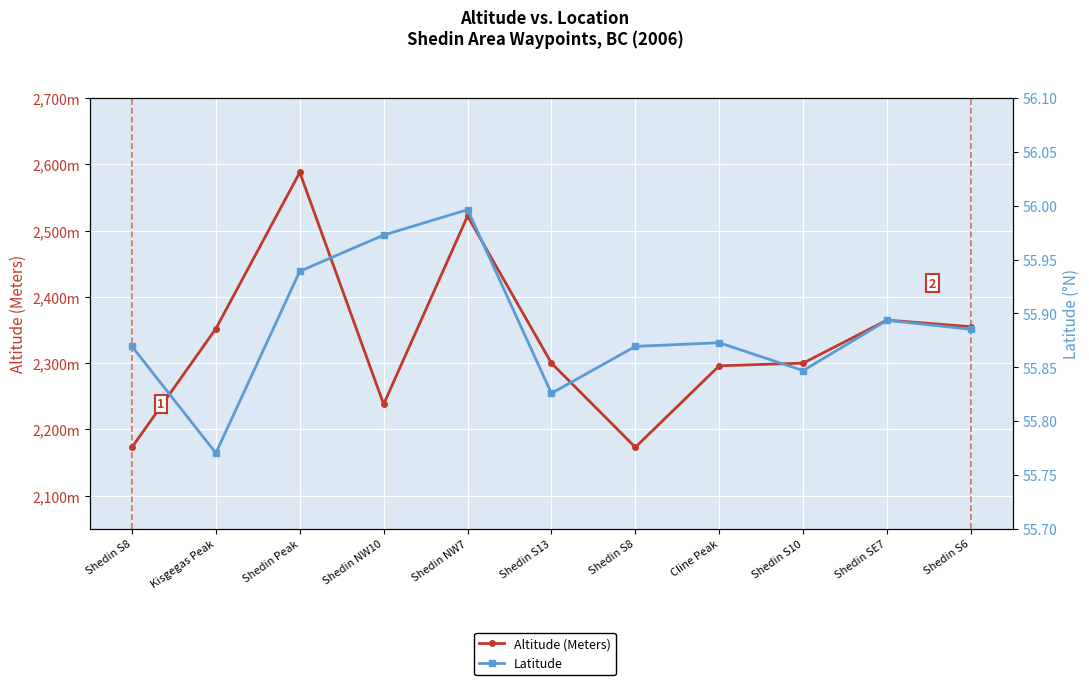

What is the sum of all Latitude values?

614.7